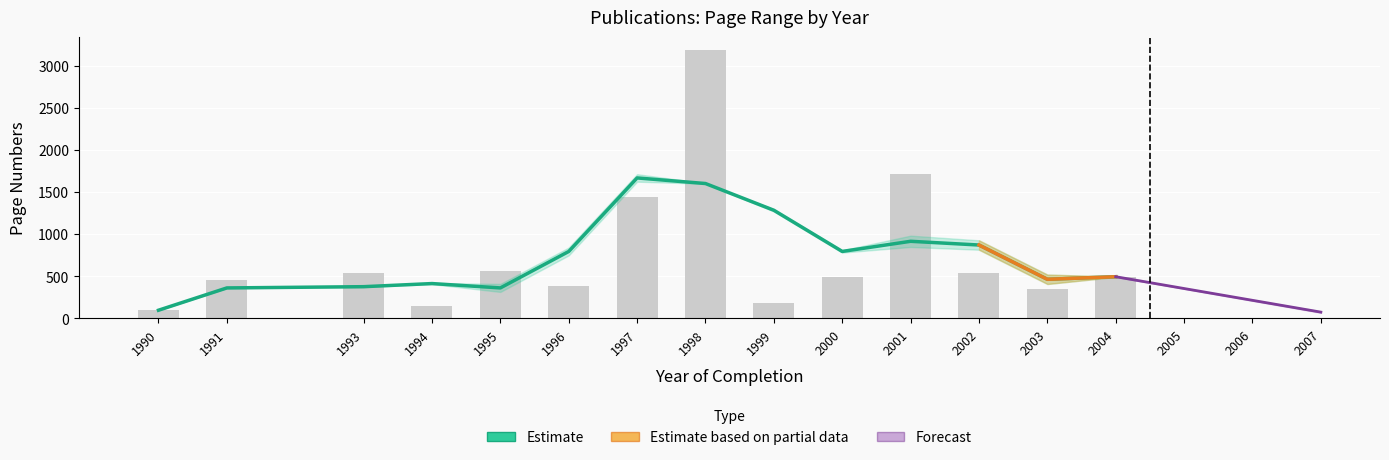

List the labels in order of value, largest first.

1998, 2001, 1997, 1995, 2002, 1993, 2004, 2000, 1991, 1996, 2003, 1999, 1994, 1990